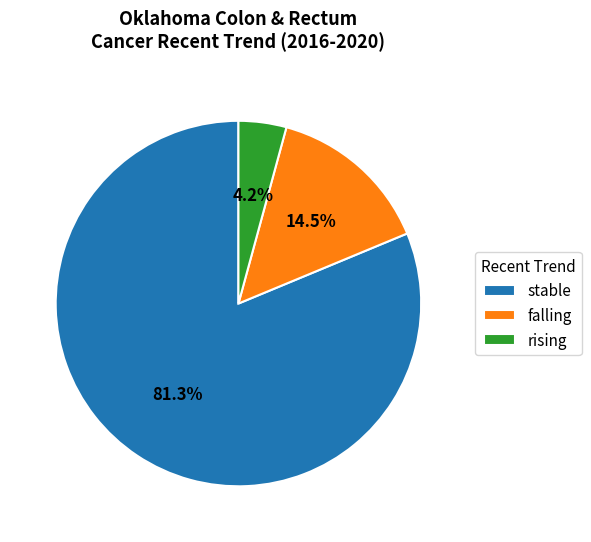

Which has a higher value, falling or stable?

stable